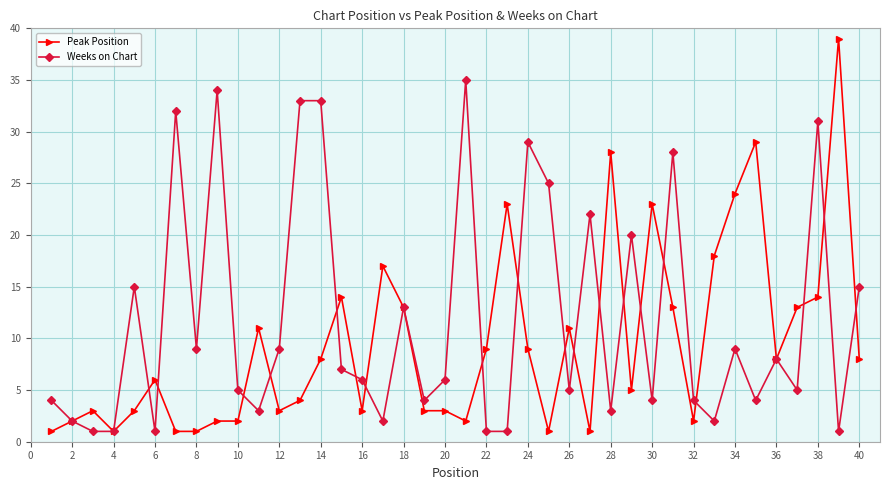

What is the maximum value shown in the chart?

39